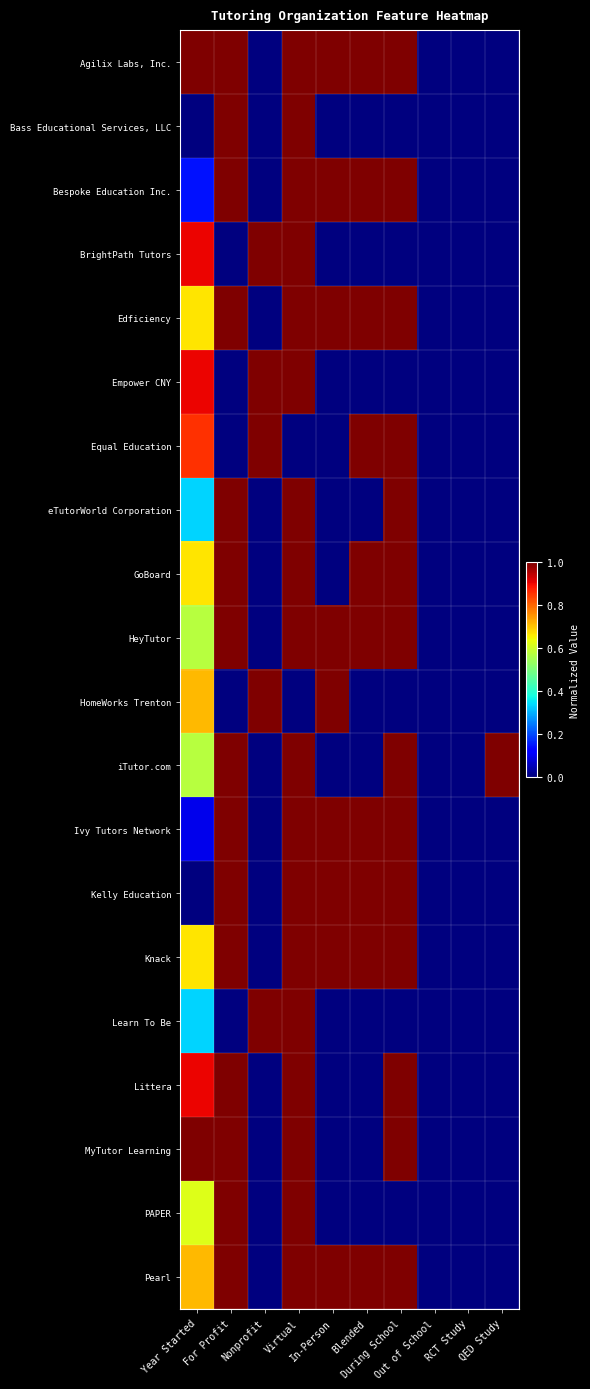

Which series has the largest total across all categories?

Agilix Labs, Inc.